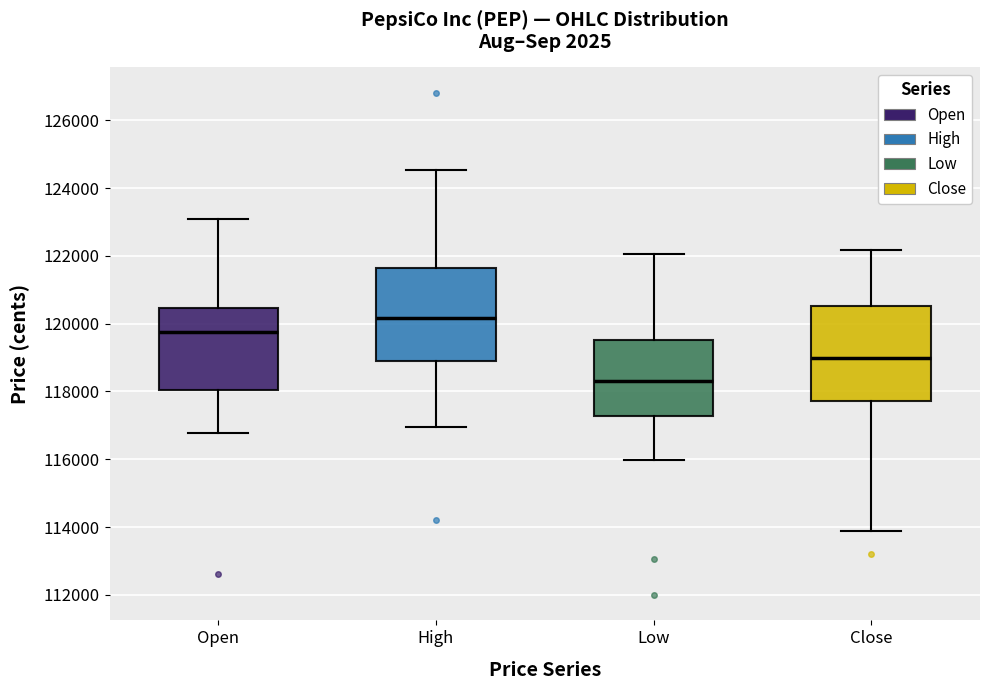

Reading left to right, transcribe this box plot: for each box, give where its median line is, the range the box spans, and where its two whiskers end, as read against the y-axis. The values are not printed on the chart, so give them approximately, as read against the axis.

Open: median 119800, box 118000 to 120400, whiskers 116800 to 123000
High: median 120200, box 119000 to 121600, whiskers 117000 to 124600
Low: median 118200, box 117200 to 119600, whiskers 116000 to 122000
Close: median 119000, box 117800 to 120600, whiskers 113800 to 122200